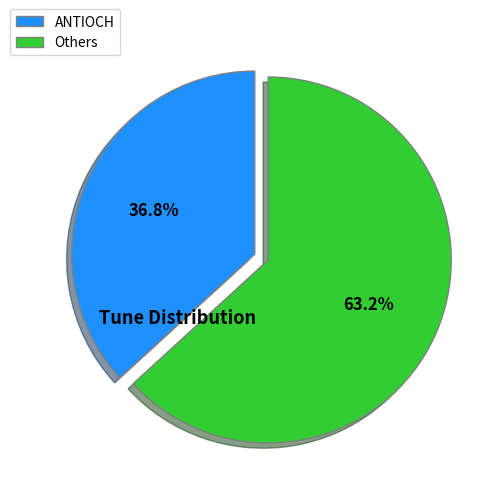

What is the smallest slice in the pie chart?

ANTIOCH